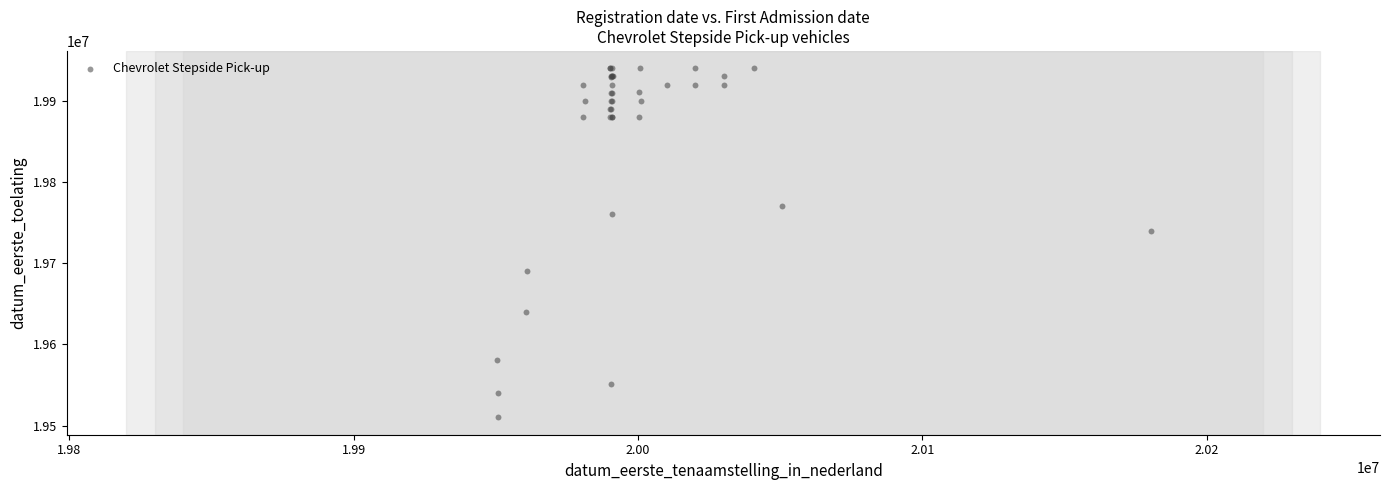

What Y value in the scatter plot is closest to 19725228?

19740228